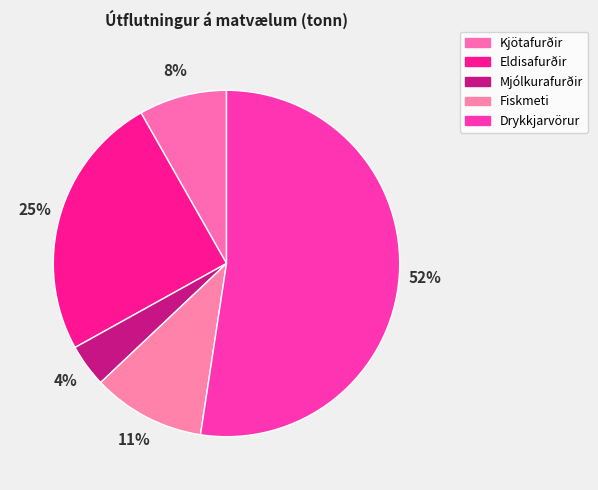

Does Drykkjarvörur represent more than half of the total?

Yes